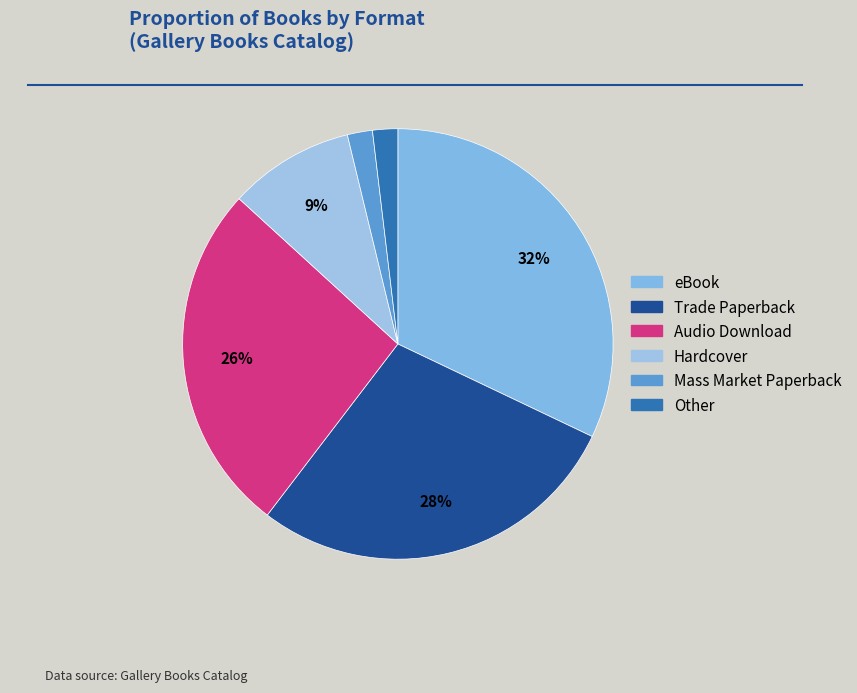

Is there a majority slice in this chart?

No